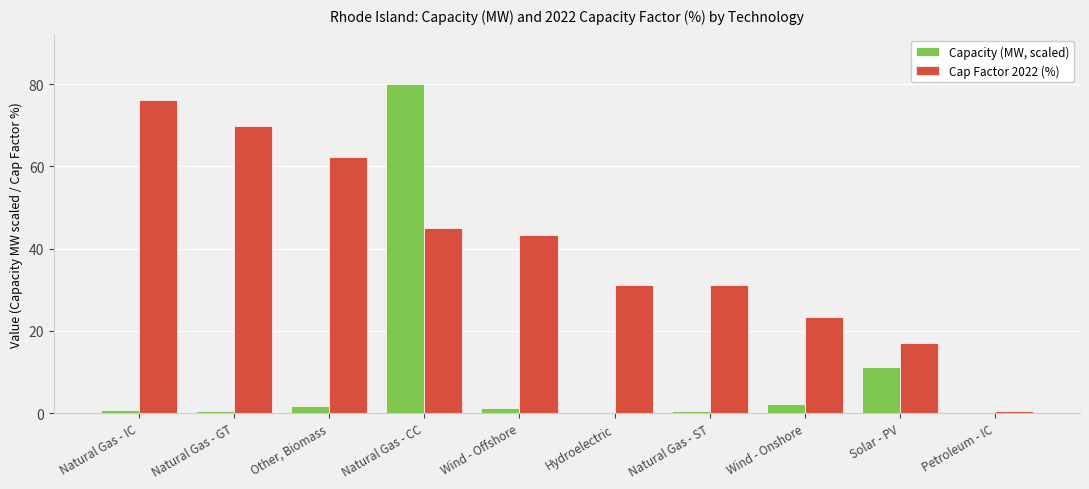

Is the value of Cap Factor 2022 (%) at Natural Gas - IC greater than the value of Capacity (MW, scaled) at Wind - Offshore?

Yes